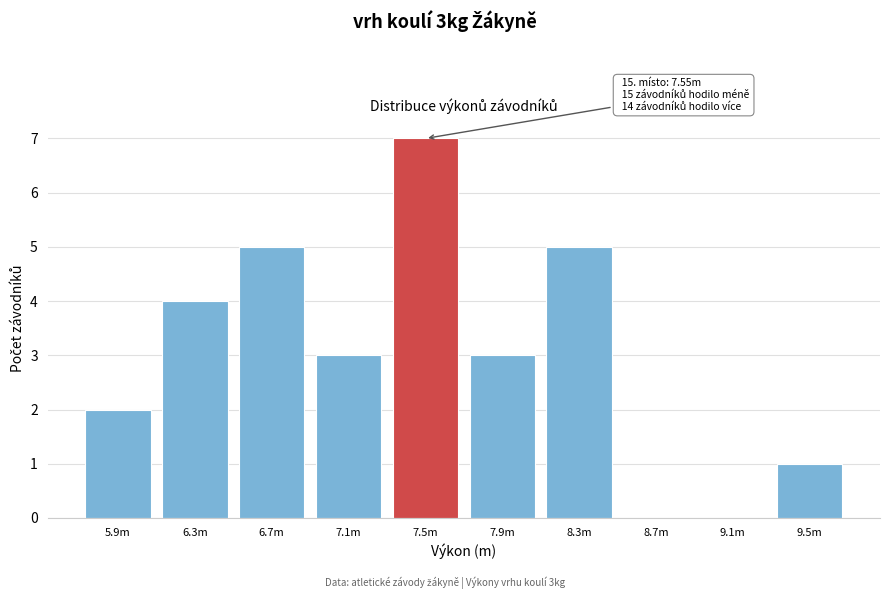

Reading left to right, what are all the values shown in this chart?

5.9m=2	6.3m=4	6.7m=5	7.1m=3	7.5m=7	7.9m=3	8.3m=5	8.7m=0	9.1m=0	9.5m=1